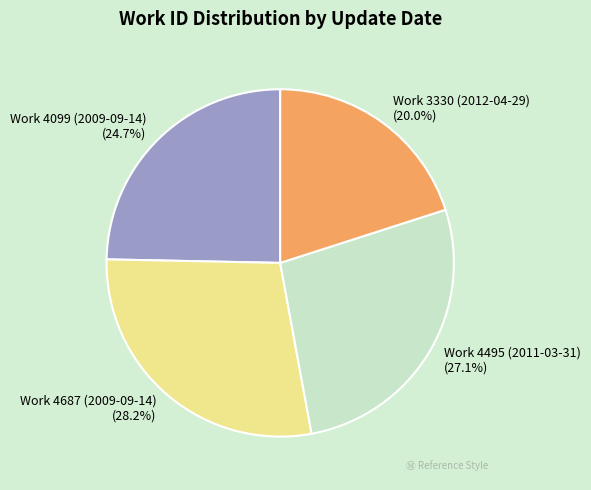

Rank the categories by value from highest to lowest.

Work 4687 (2009-09-14), Work 4495 (2011-03-31), Work 4099 (2009-09-14), Work 3330 (2012-04-29)